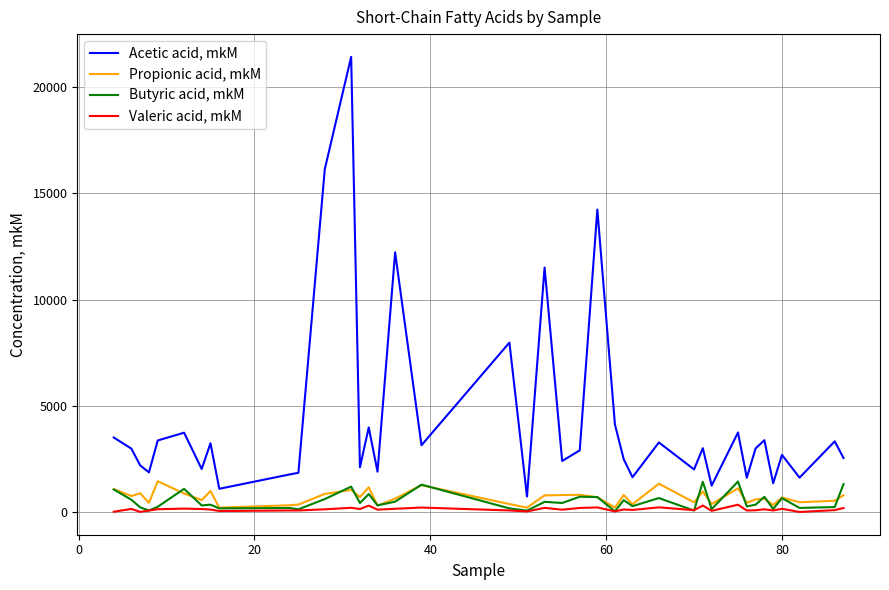

Which series has the widest spread of values?

Acetic acid, mkM